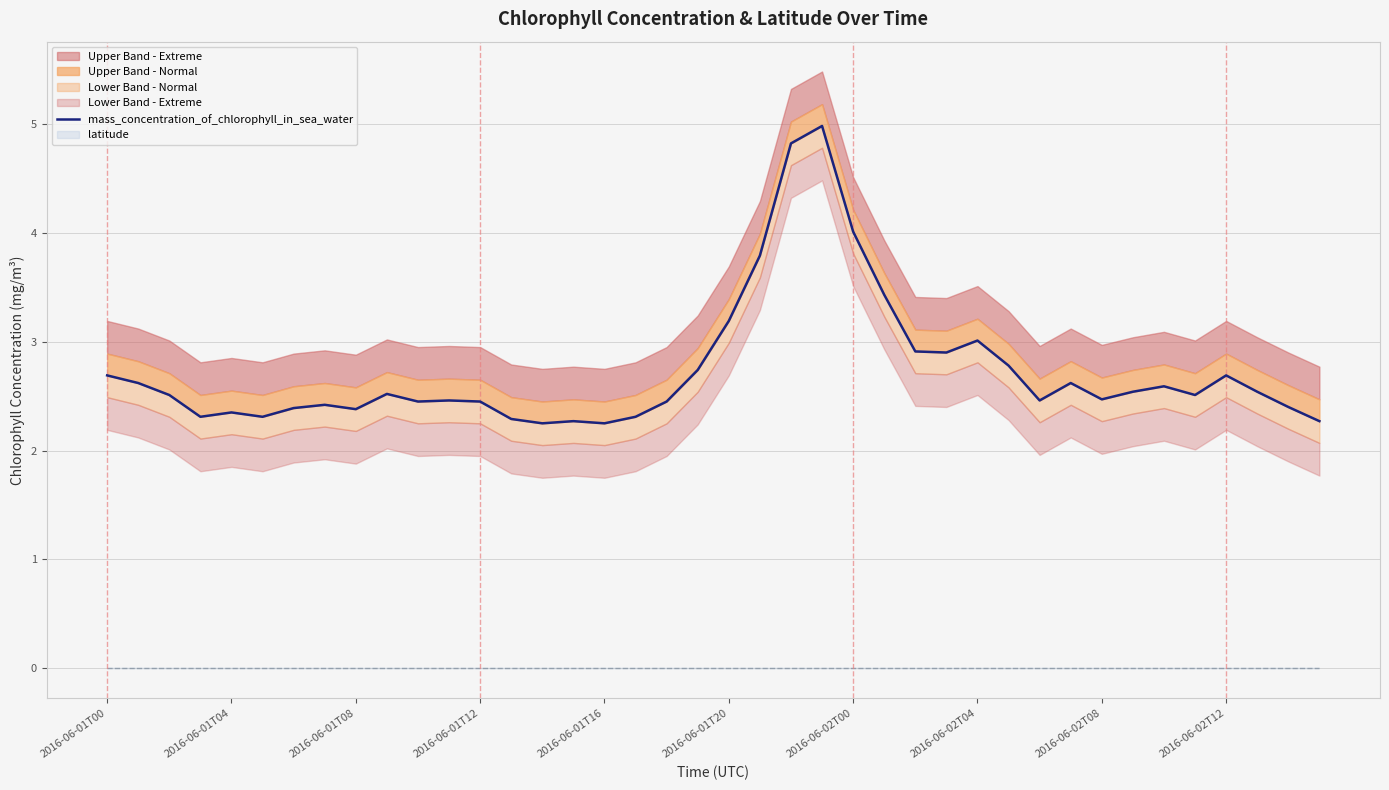

What is the greatest value displayed?

5.0